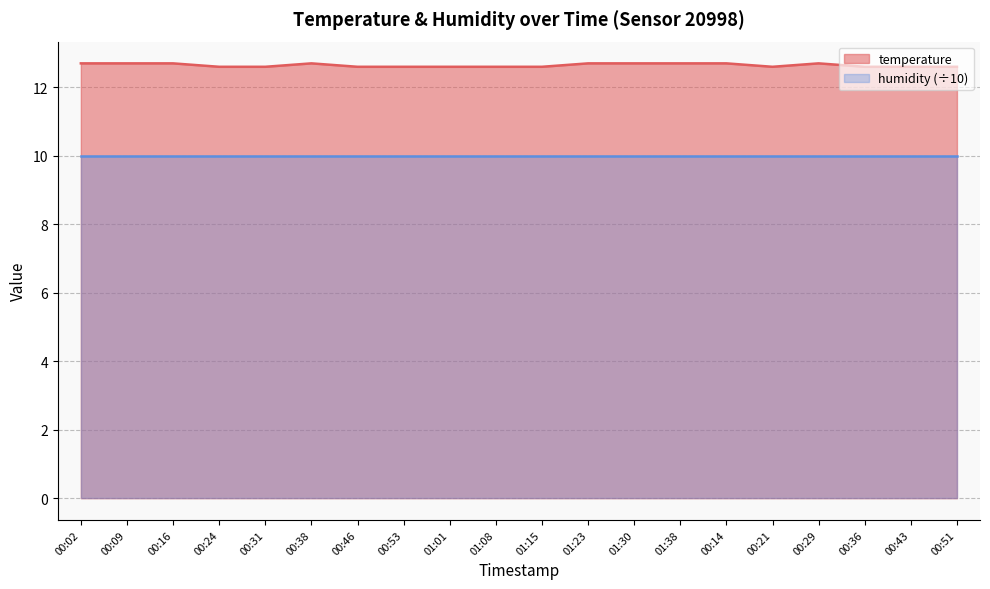

What position from the right is 00:46?

14